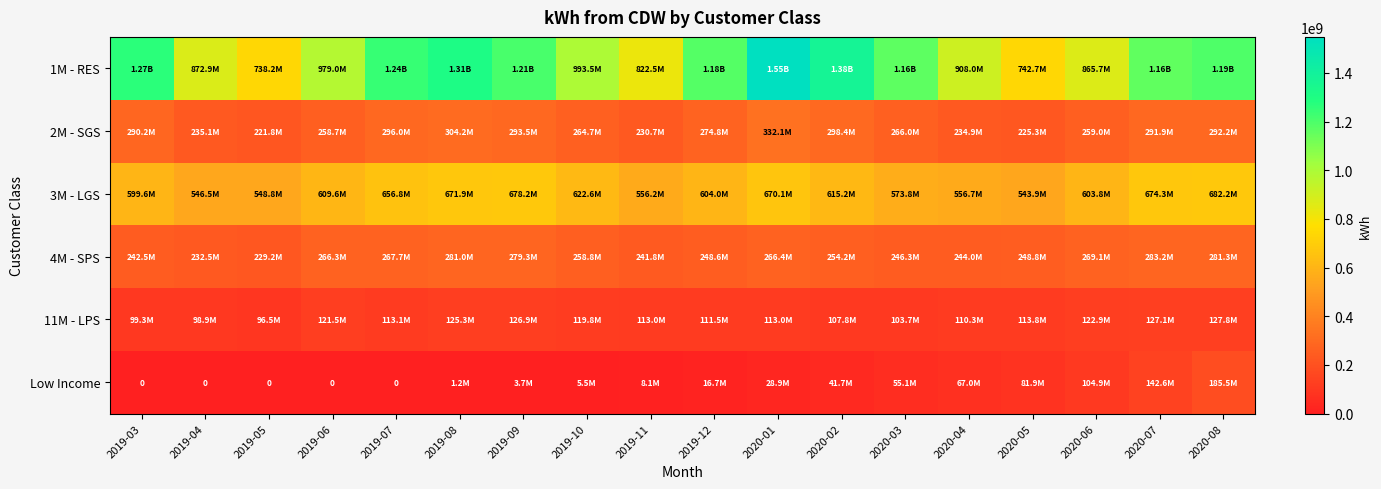

What is the average value of the Low Income series?

41271680.0